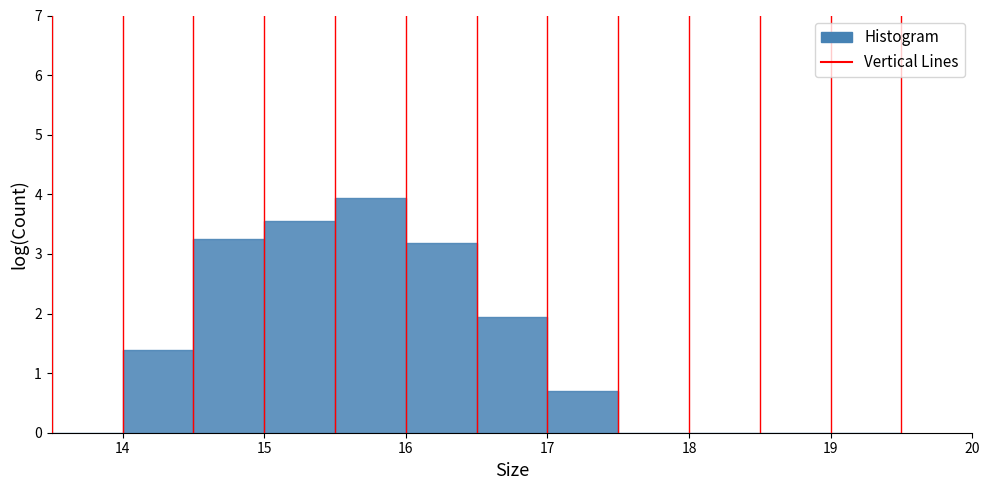

Reading left to right, list every bar in this chart as the range it spans on the x-axis followed by its height. The values are not printed on the chart, so give them approximately, as read against the axis.

13.5 to 14.0: 0
14.0 to 14.5: 1.4
14.5 to 15.0: 3.3
15.0 to 15.5: 3.6
15.5 to 16.0: 3.9
16.0 to 16.5: 3.2
16.5 to 17.0: 1.9
17.0 to 17.5: 0.7
17.5 to 18.0: 0
18.0 to 18.5: 0
18.5 to 19.0: 0
19.0 to 19.5: 0